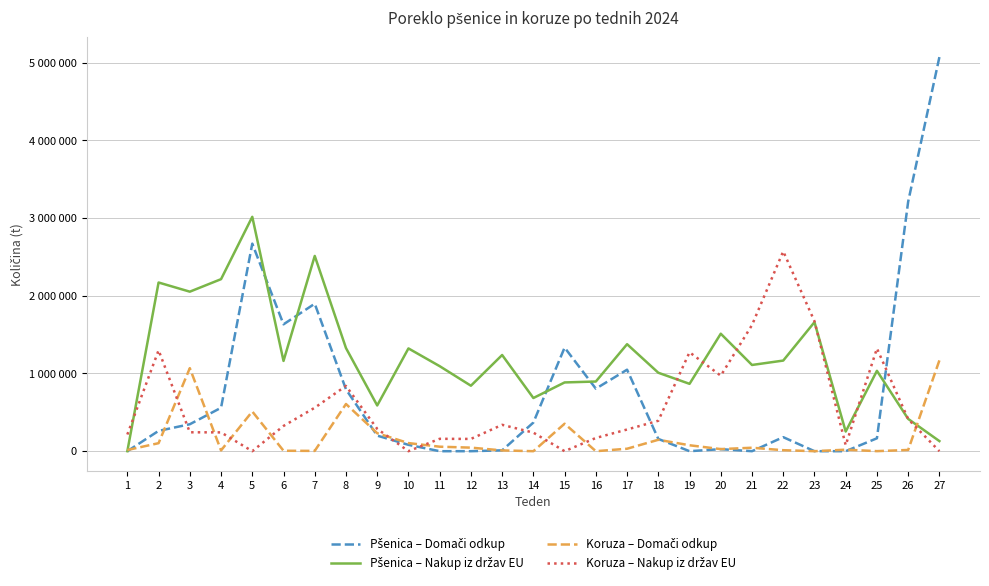

At how many categories does at least one series exceed 563806?

25